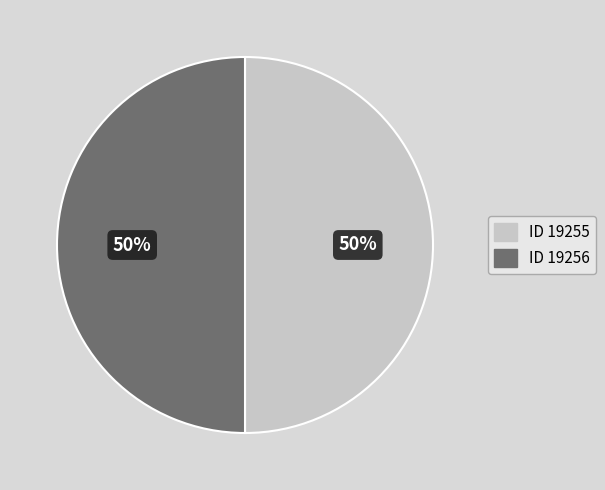

Count the number of slices in the pie.

2